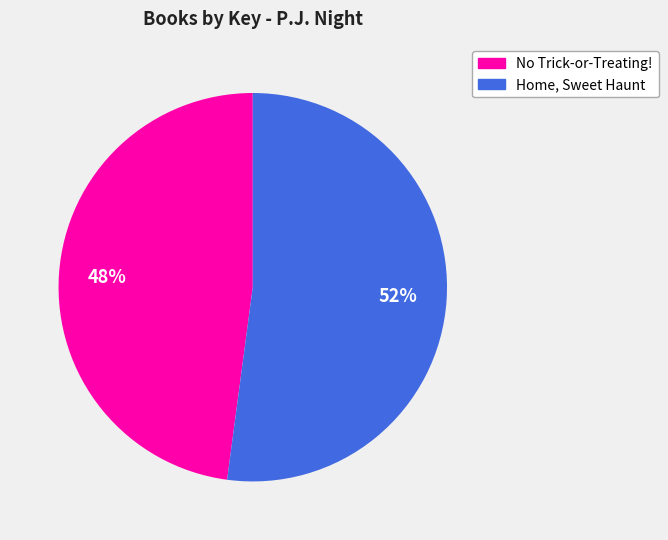

To the nearest percent, what portion does No Trick-or-Treating! represent?

48%